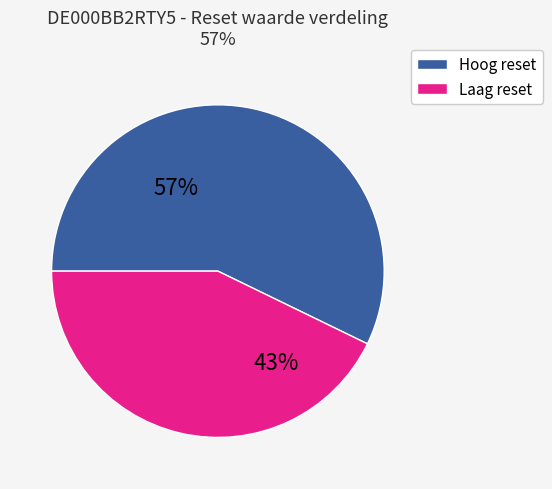

Does any single category account for the majority?

Yes